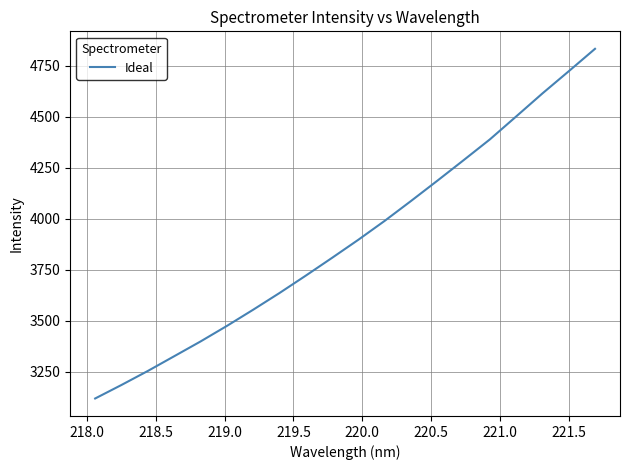

Count the number of categories in the chart.

20